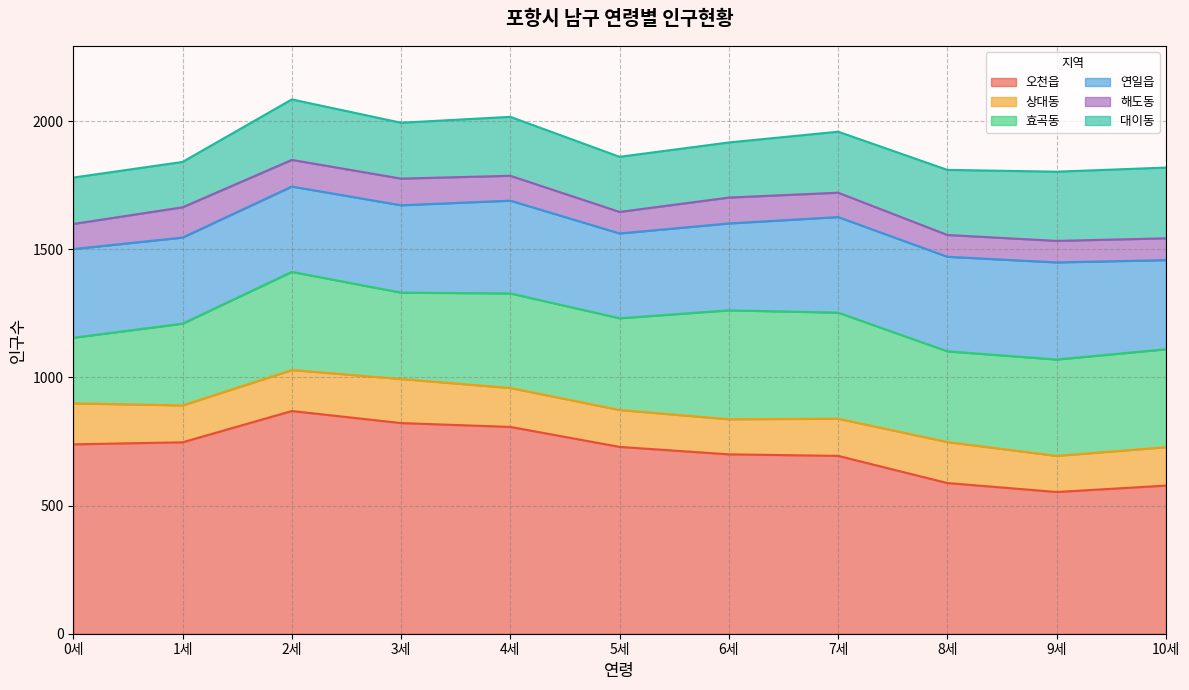

The 대이동 series shows 238 at 7세. True or false?

True